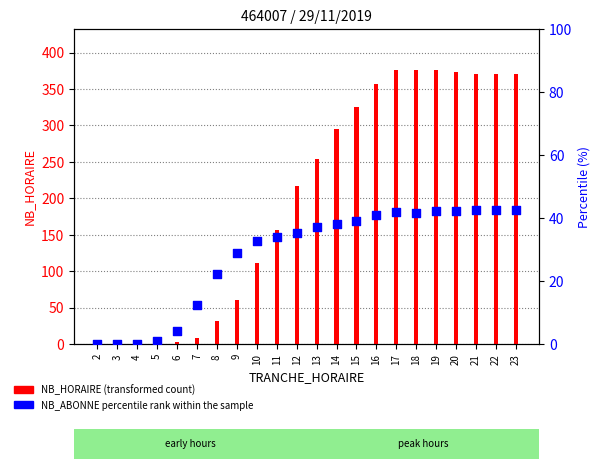

At which category is the sum across all series the highest?

19